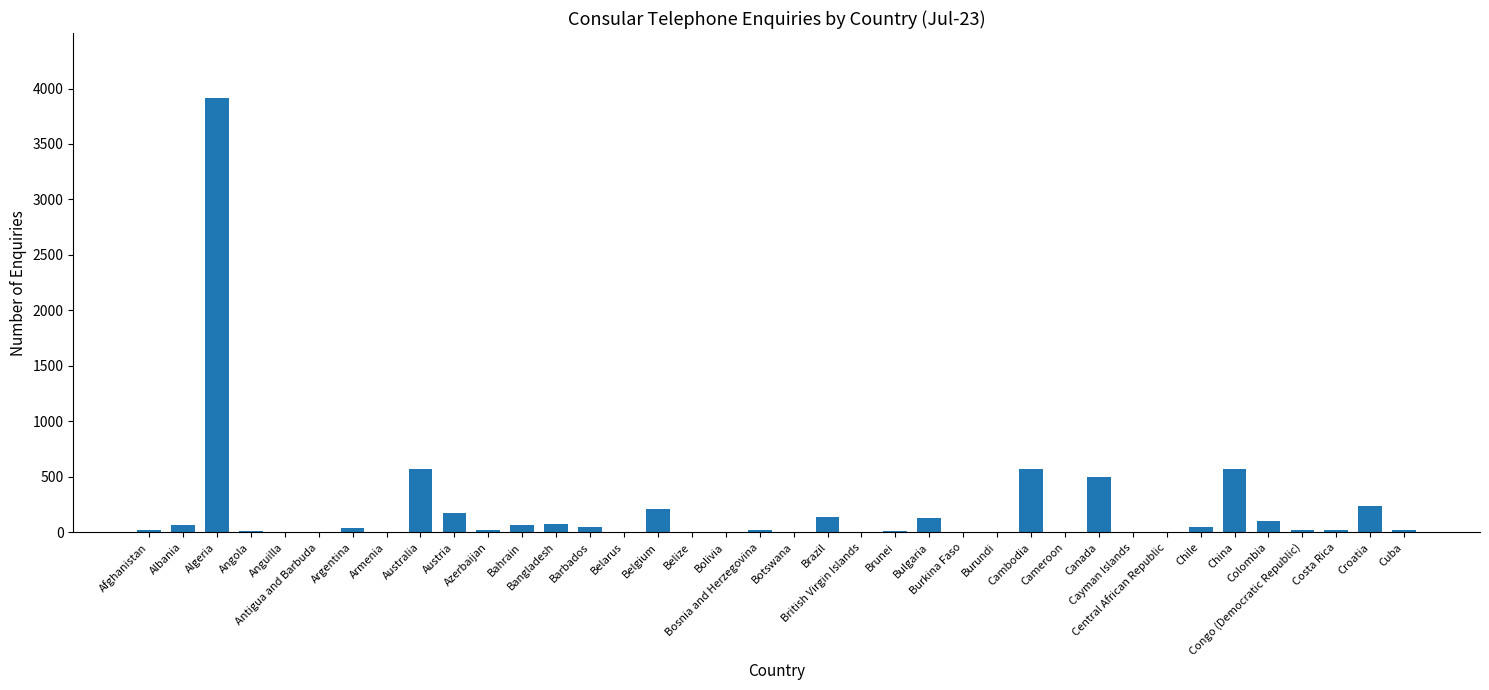

What is the ratio of the value at Albania to the value at Colombia?

0.6